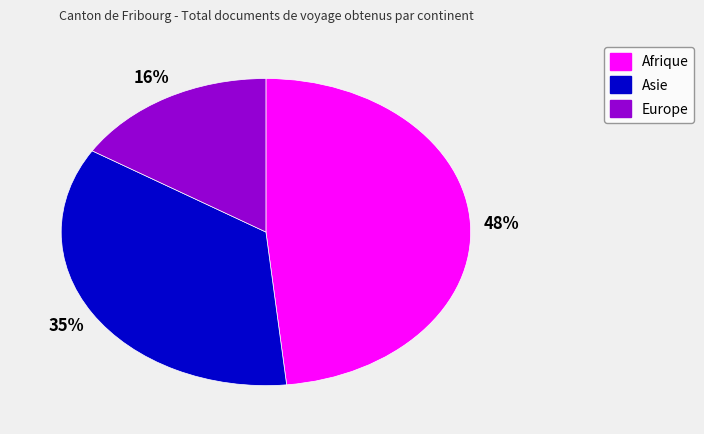

Which category has the biggest portion of the pie?

Afrique